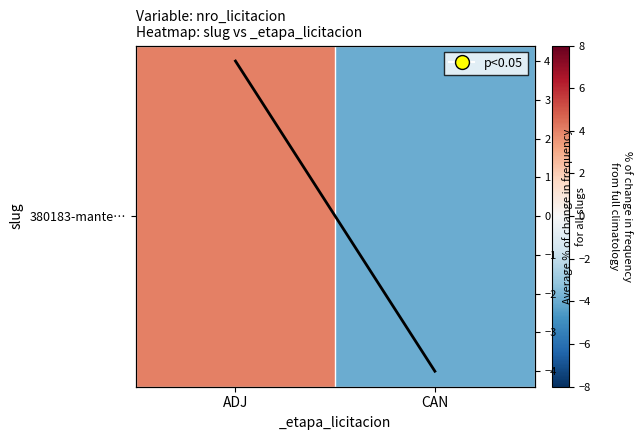

What value does the data have at ADJ?

4